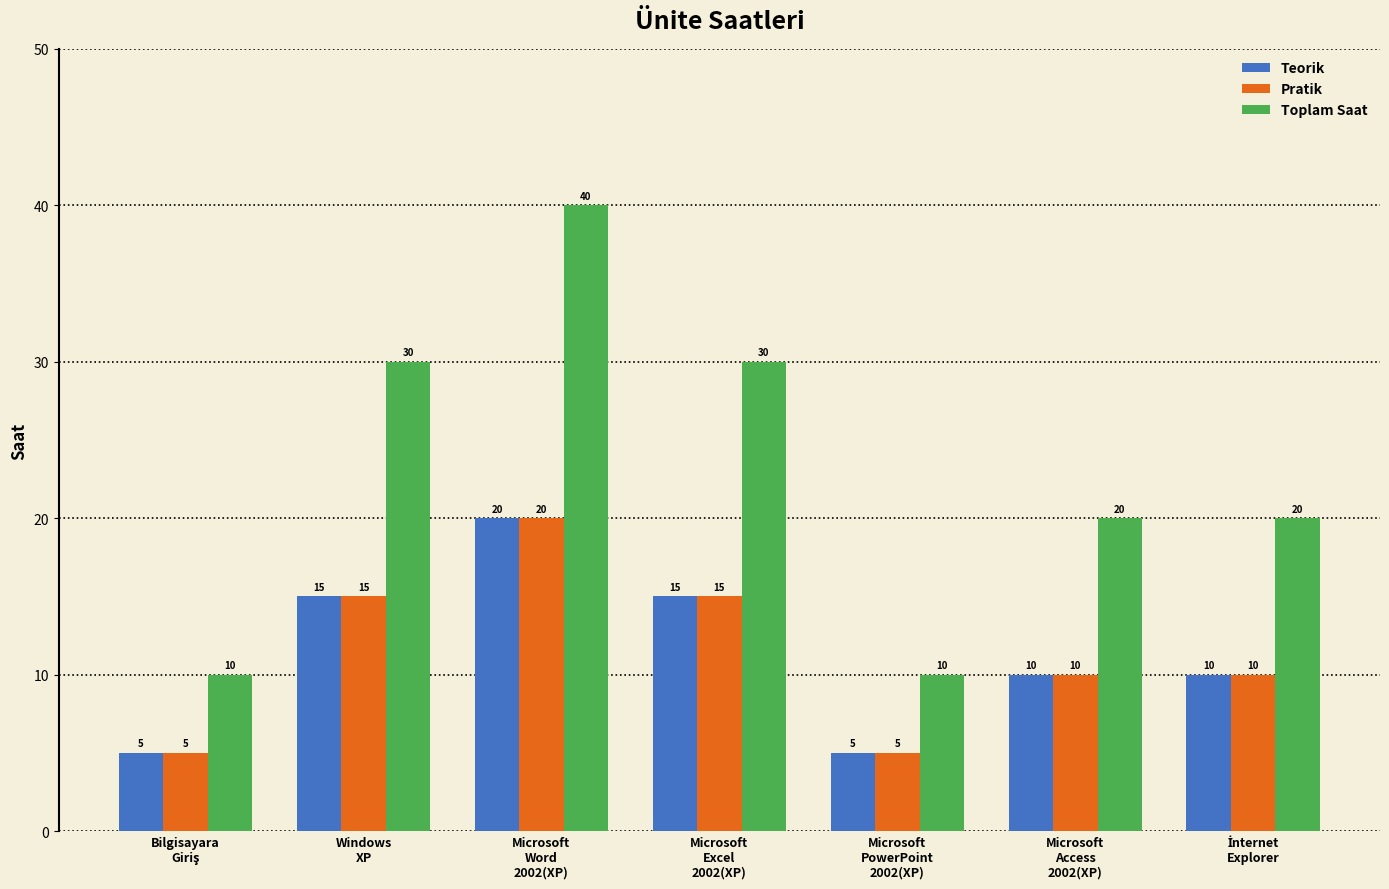

Which series has the largest total across all categories?

Toplam Saat